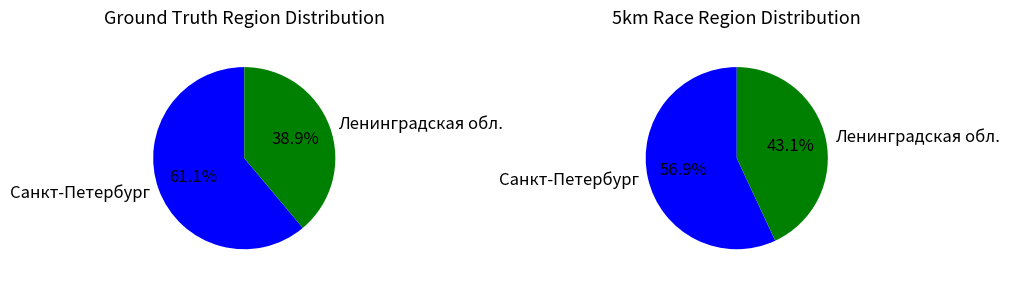

What portion of the pie excludes Ленинградская обл.?

61.1%